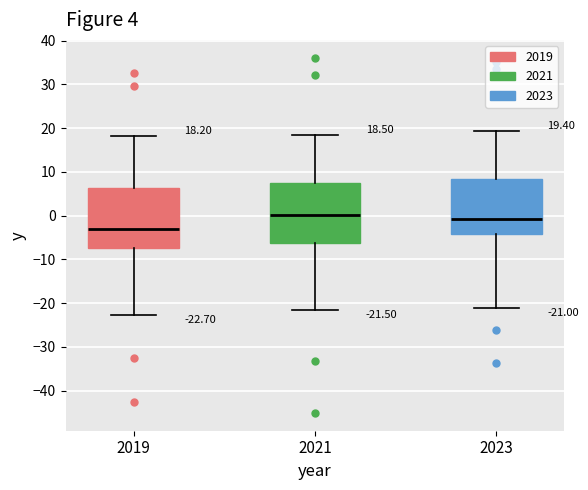

Which box has the lowest median line?

2019